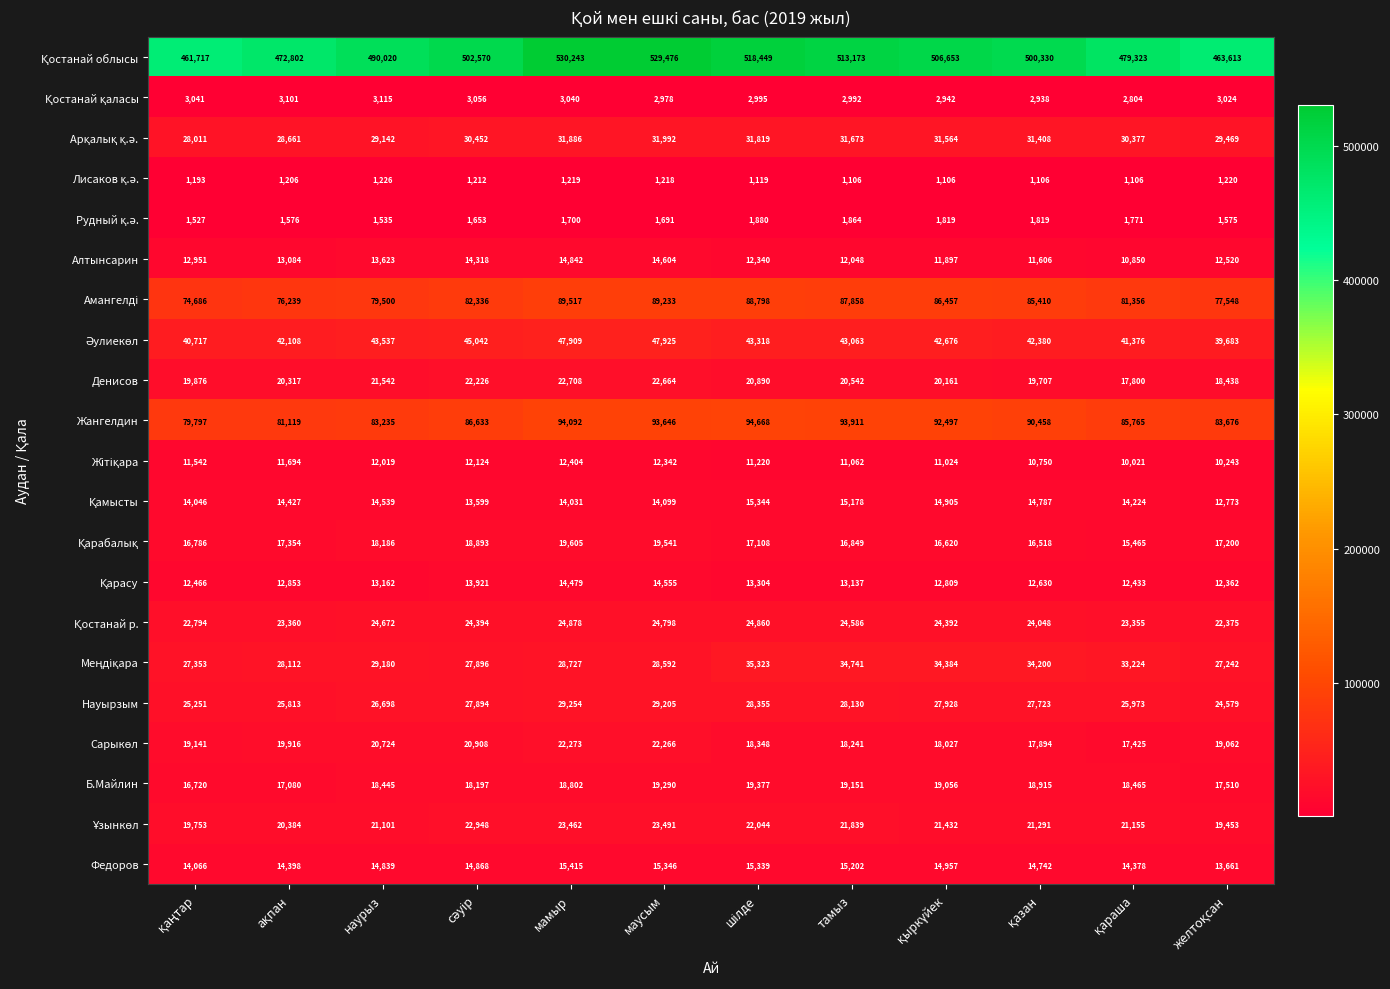

Is it true that Алтынсарин equals 20941 at наурыз?

False